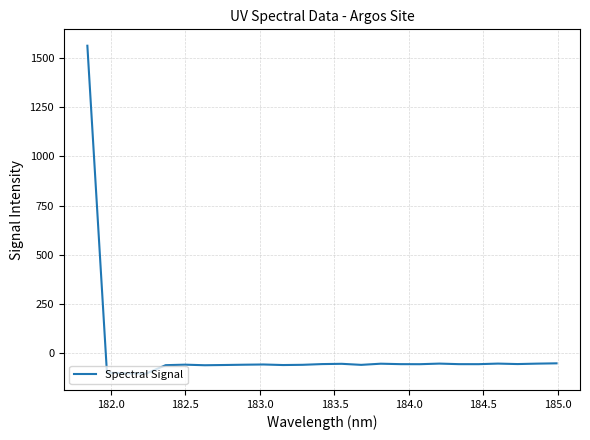

What is the minimum value shown in the chart?

-102.5